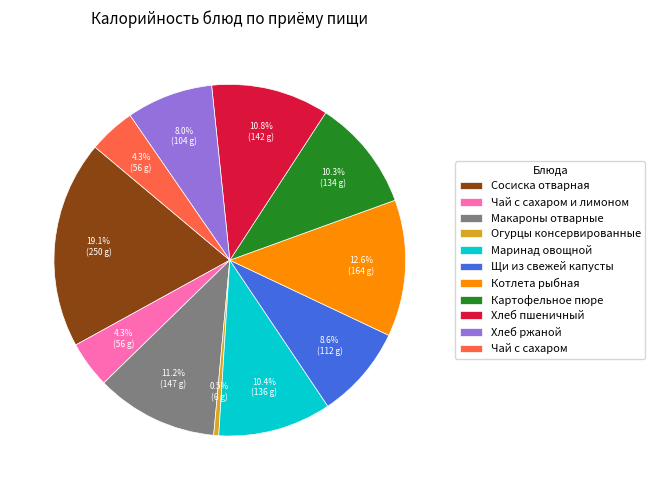

Is there a majority slice in this chart?

No